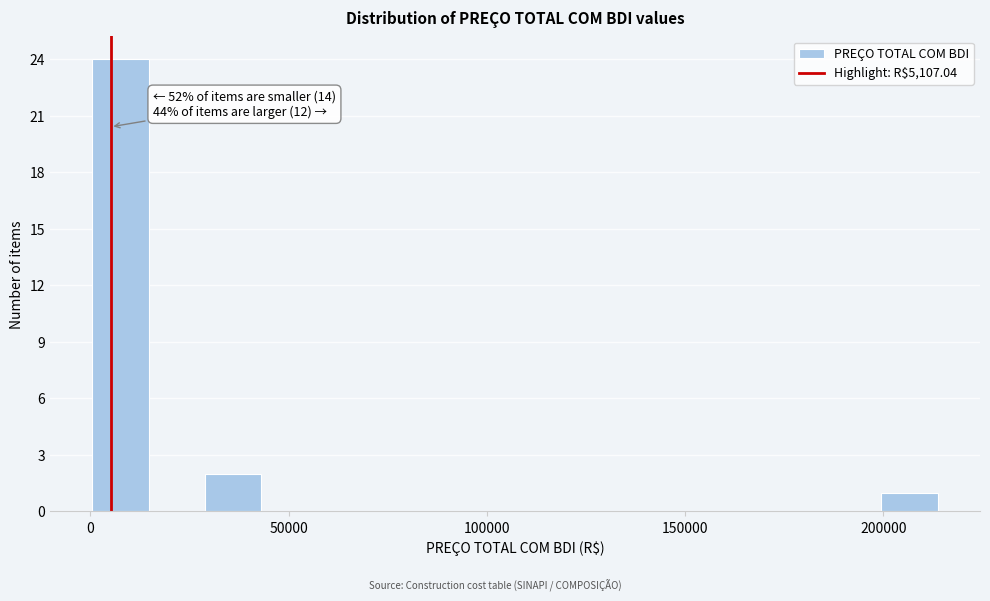

Around what value on the x-axis is the tallest bar? Give the approximate position of its centre, as read against the axis.

10000